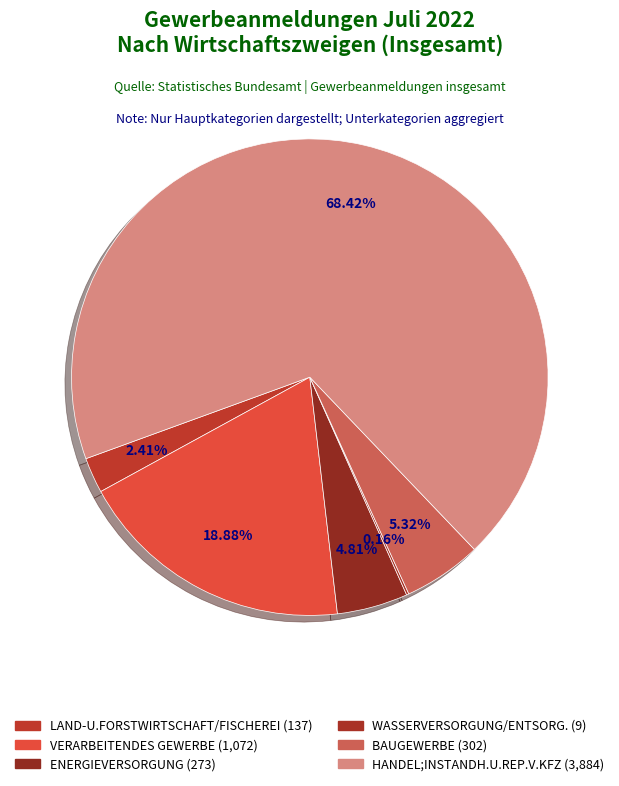

Is the sum of LAND-U.FORSTWIRTSCHAFT/FISCHEREI and VERARBEITENDES GEWERBE greater than half?

No